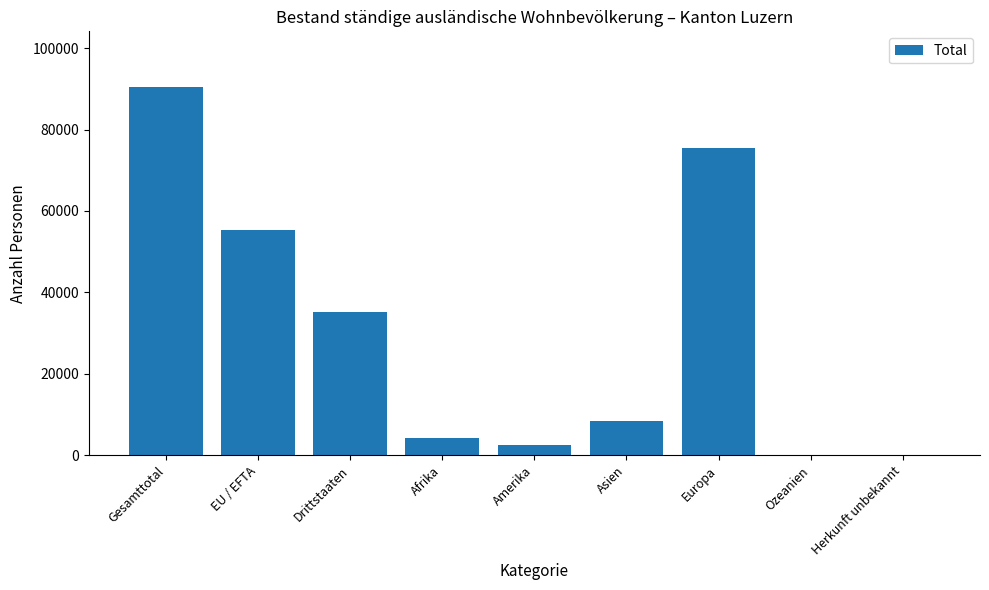

Are the bars horizontal?

No